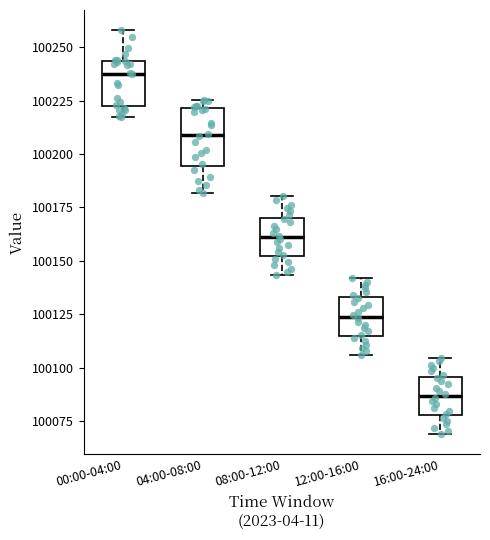

Comparing the boxes themselves (not the whiskers), which one is the tallest?

04:00-08:00